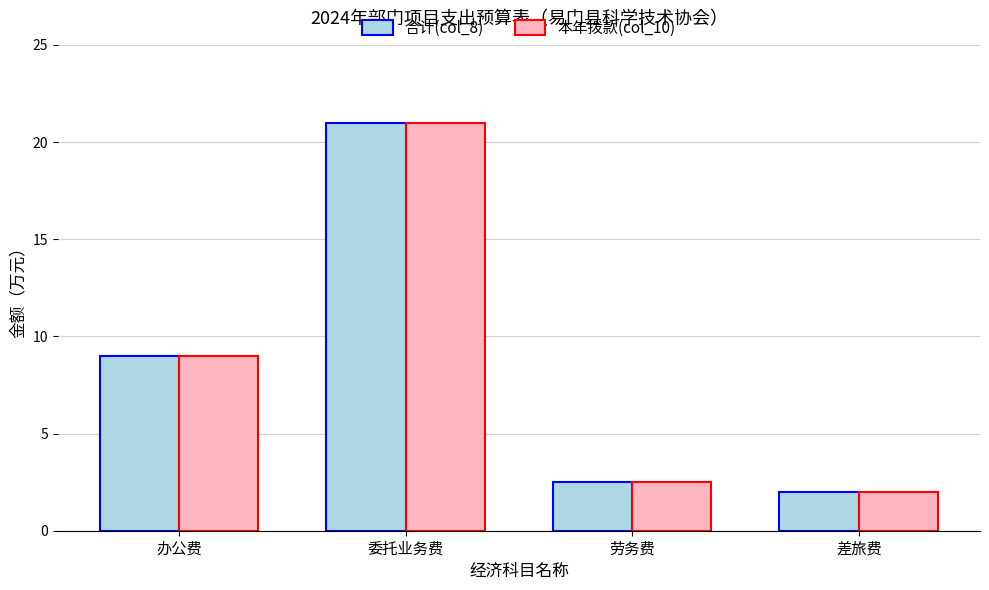

Rank the categories by 合计(col_8) value from lowest to highest.

差旅费, 劳务费, 办公费, 委托业务费